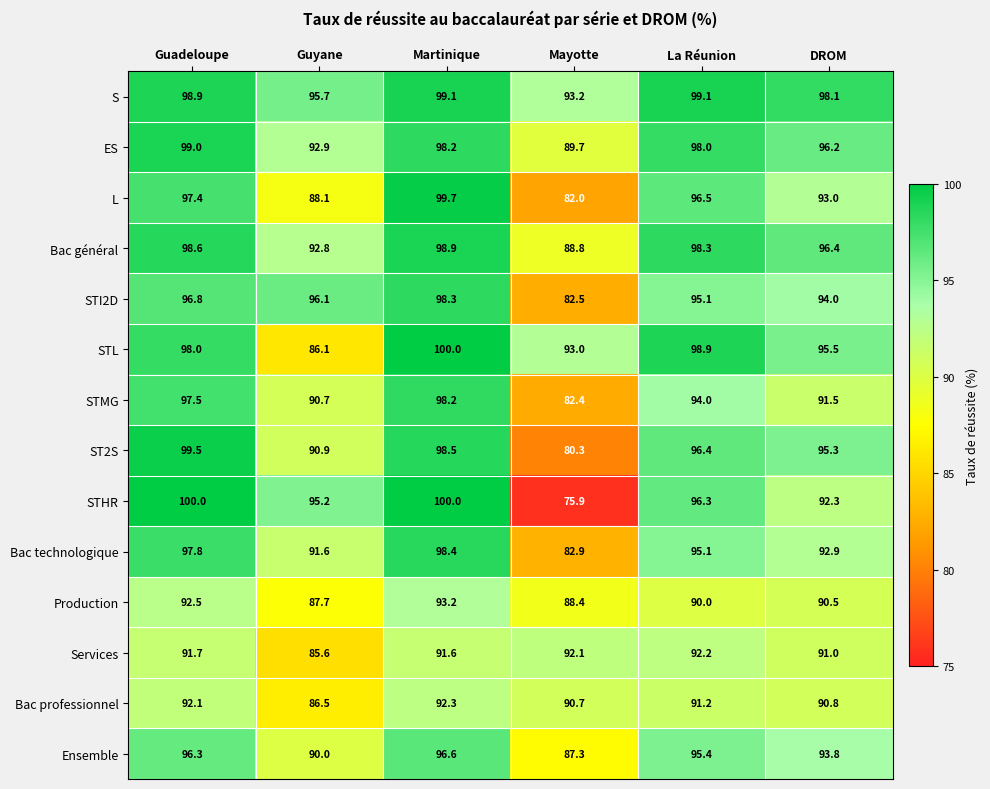

What is the sum of the STI2D values at Guadeloupe and Mayotte?

179.3